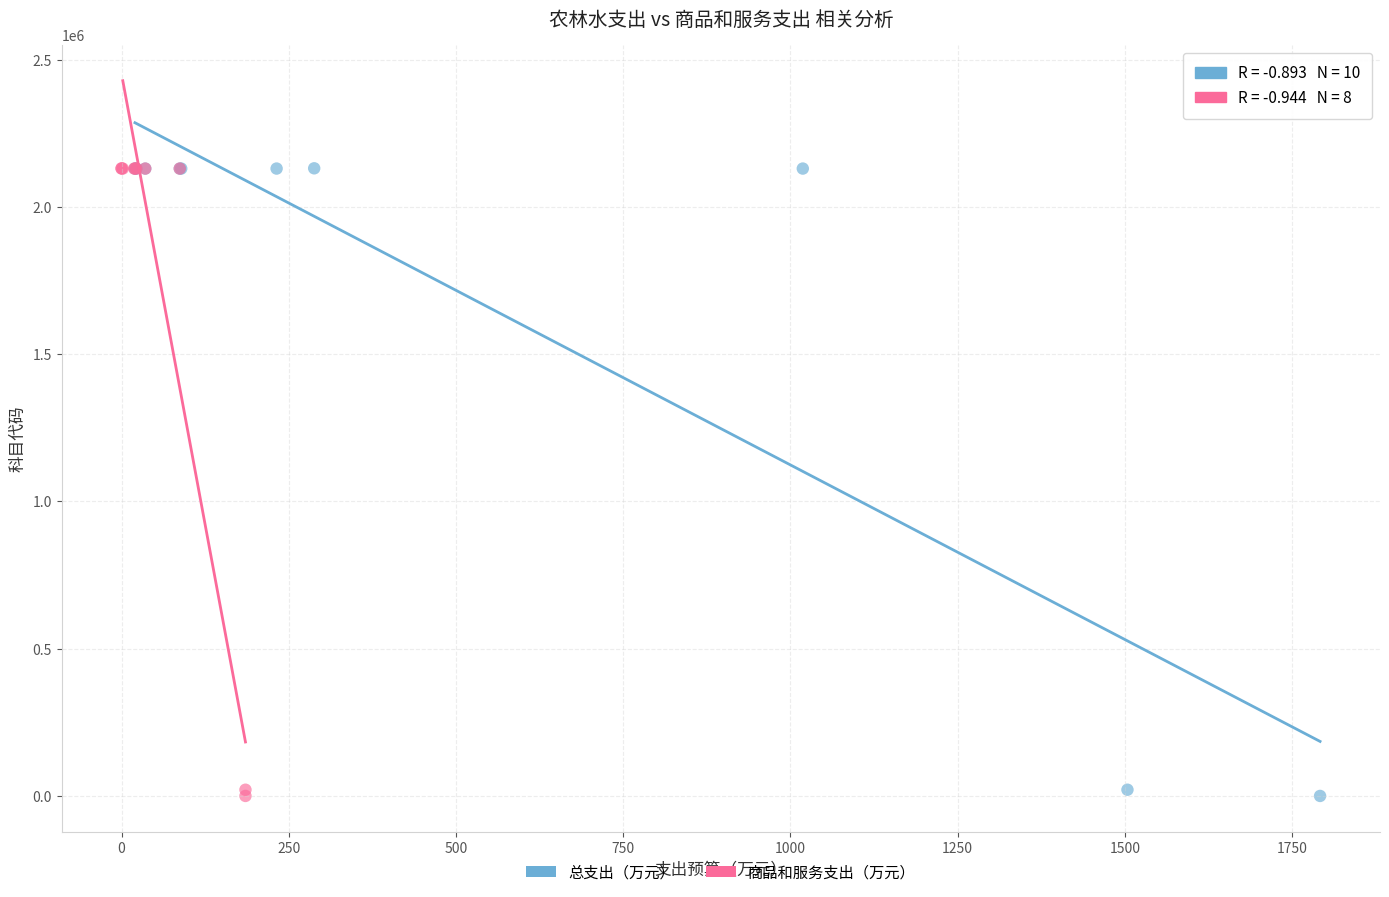

What are all the series names shown in the legend?

总支出（万元）, 商品和服务支出（万元）